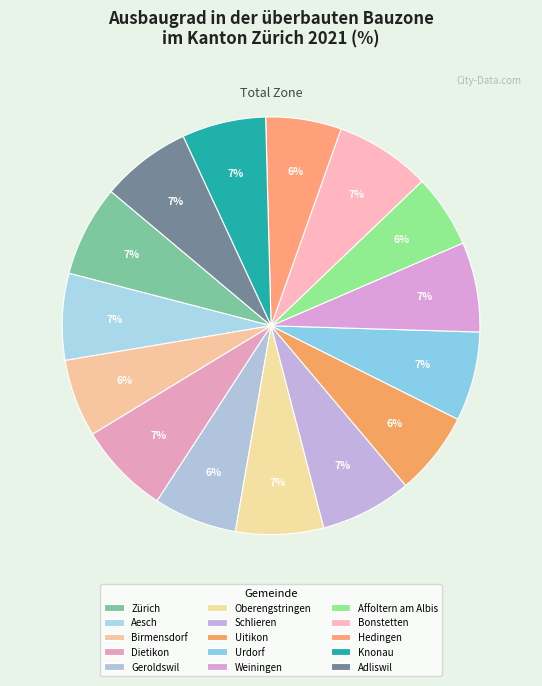

What is the ratio of the value at Oberengstringen to the value at Weiningen?

1.0